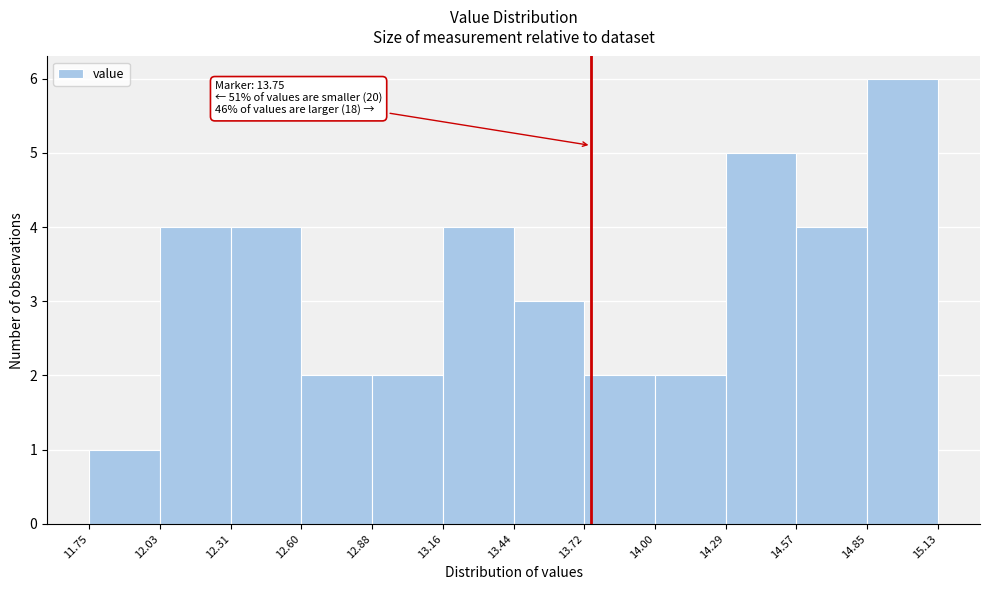

Which range on the x-axis has the tallest bar?

14.85 to 15.13